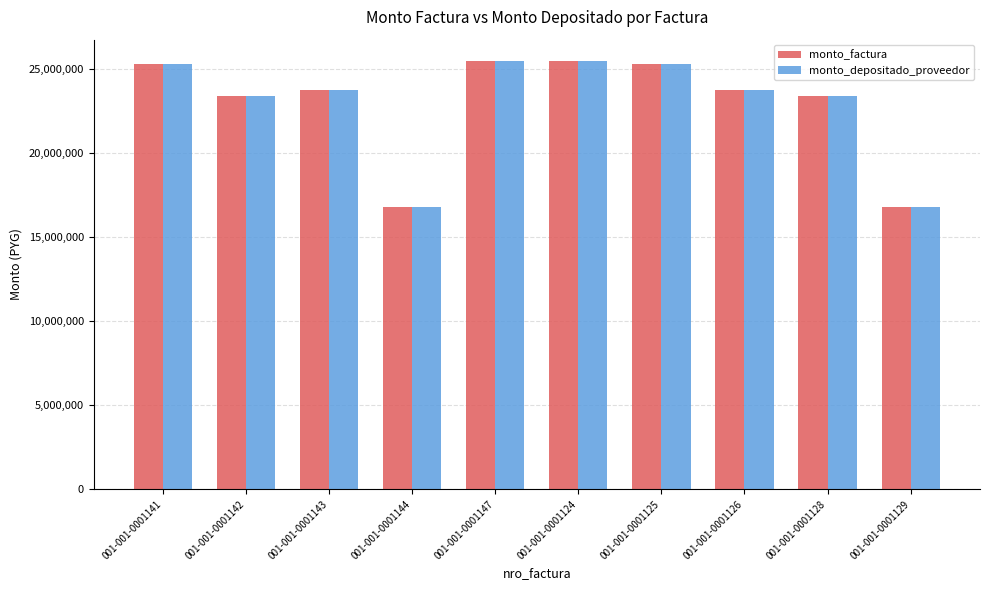

What is the label of the 2nd bar from the right?

001-001-0001128